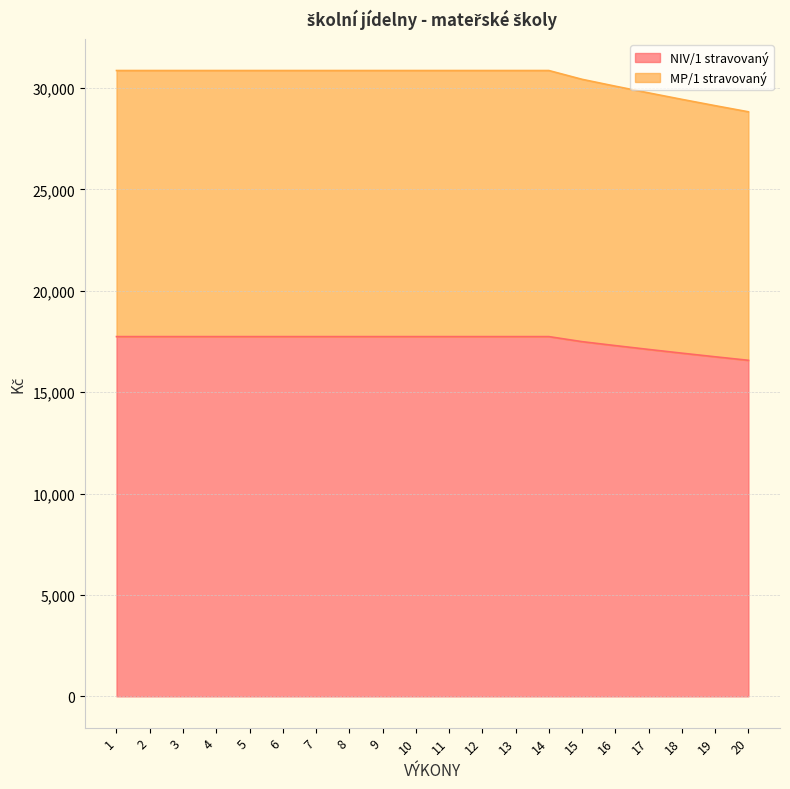

True or false: MP/1 stravovaný and NIV/1 stravovaný intersect in this chart.

False